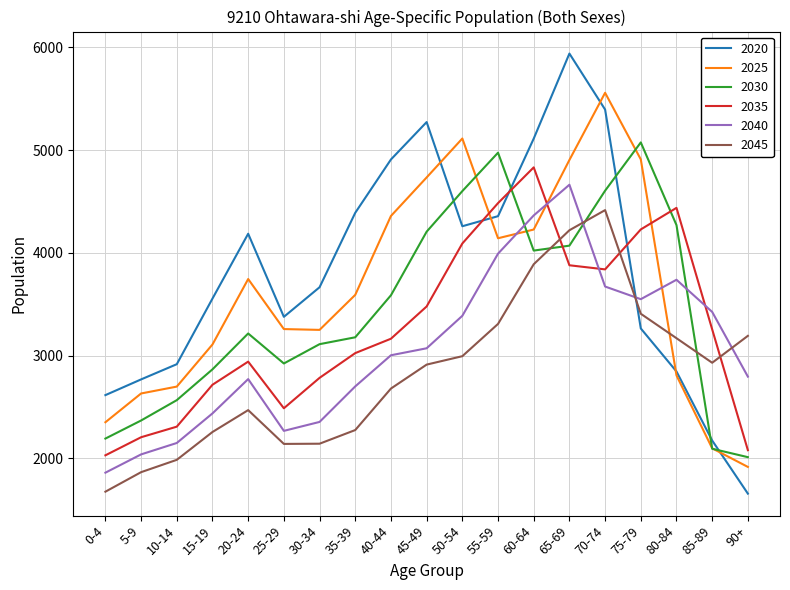

Is the value of 2030 at 40-44 greater than the value of 2020 at 25-29?

Yes